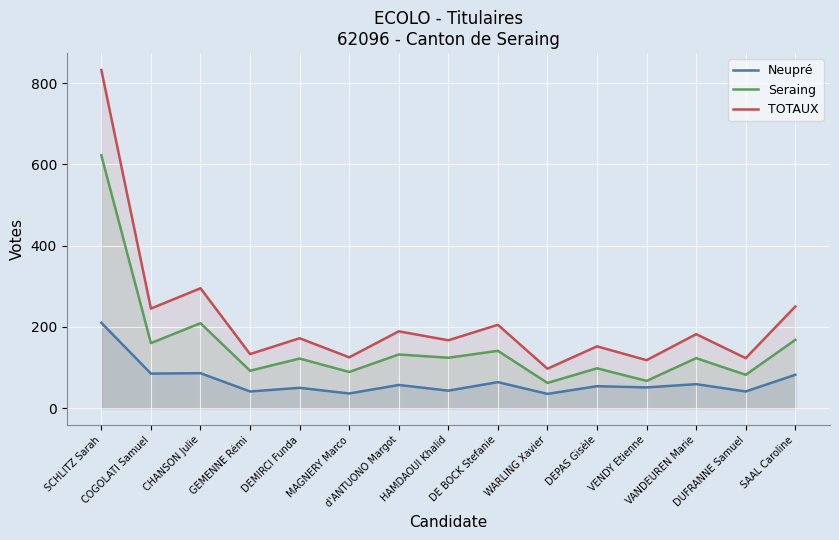

How many lines are shown in the chart?

3